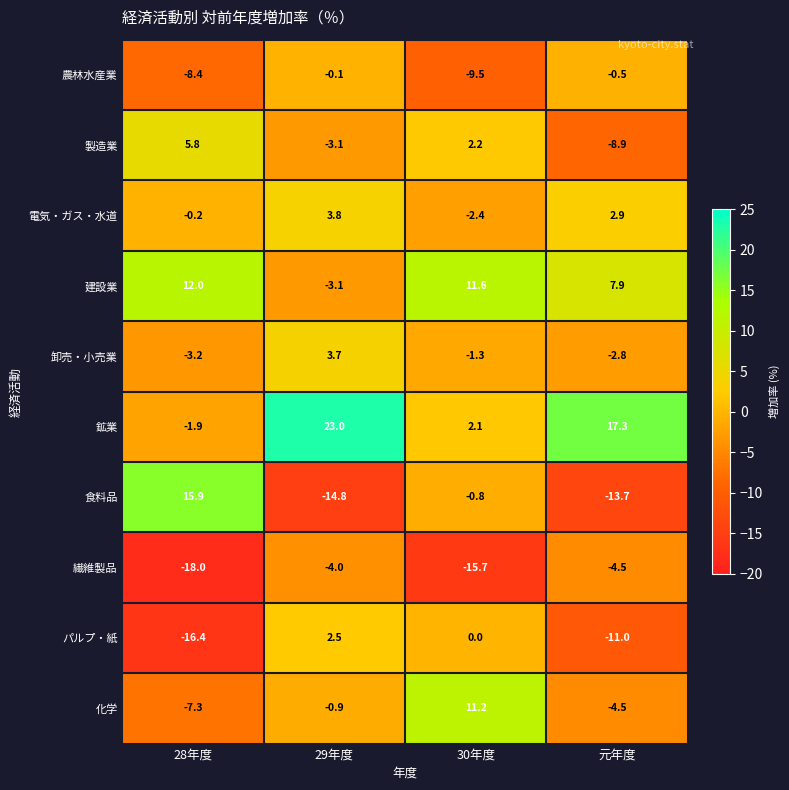

Is it true that 電気・ガス・水道 equals -2.4 at 30年度?

True